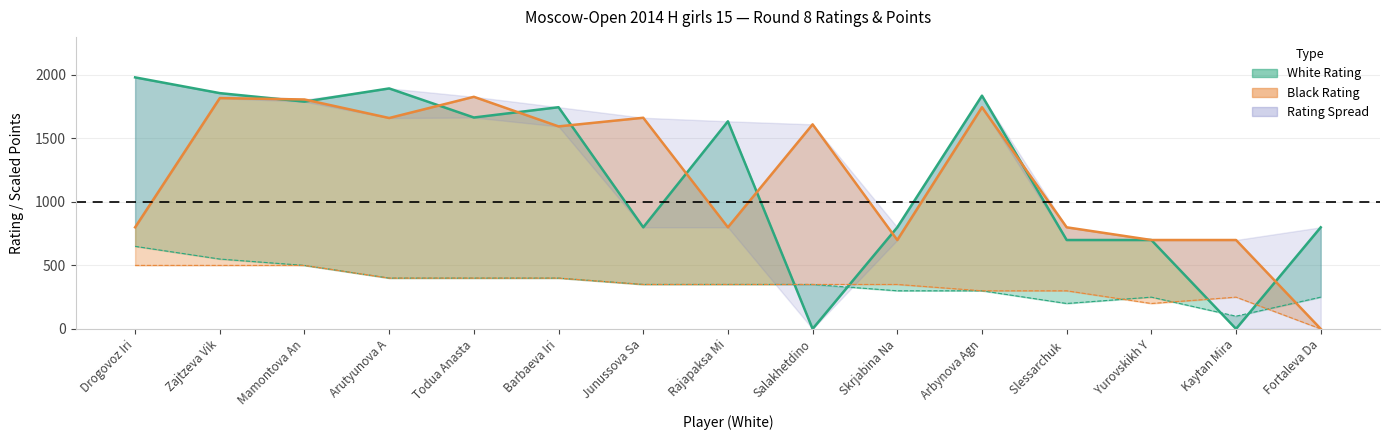

At which category does White Points reach its first local valley?

Slessarchuk